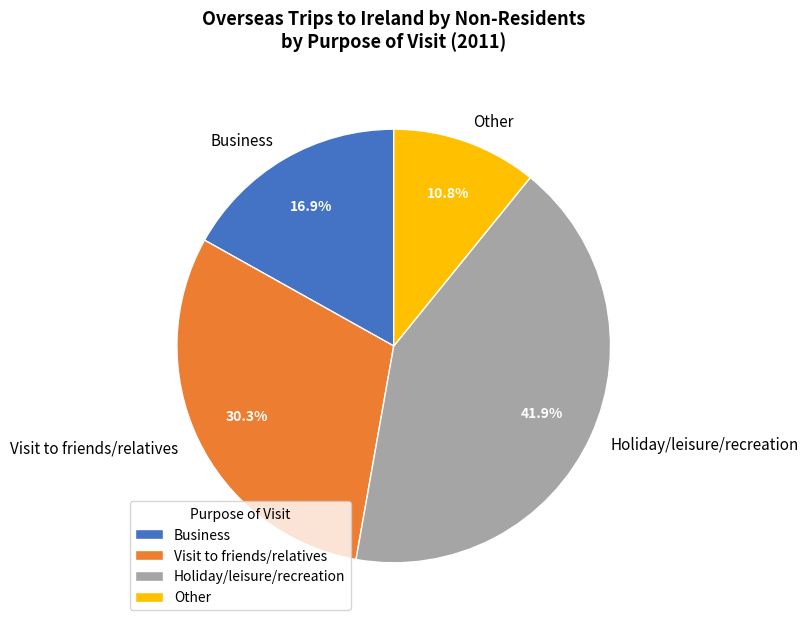

Which category has the biggest portion of the pie?

Holiday/leisure/recreation